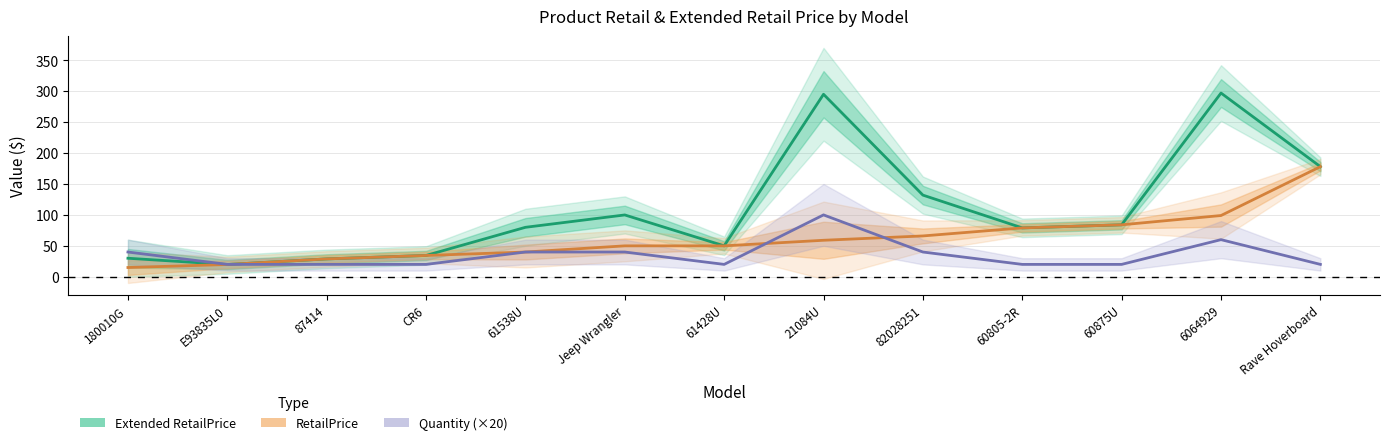

How many categories are shown in the chart?

13